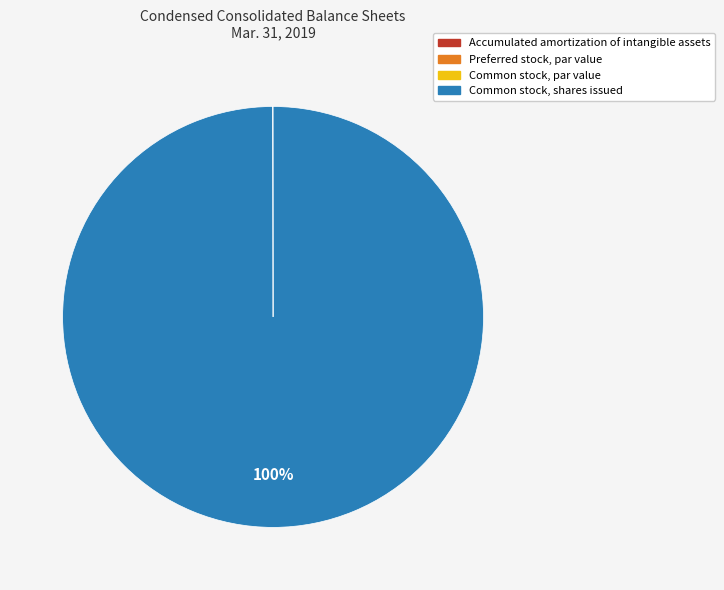

To the nearest percent, what percentage of the pie is Common stock, shares issued?

100%